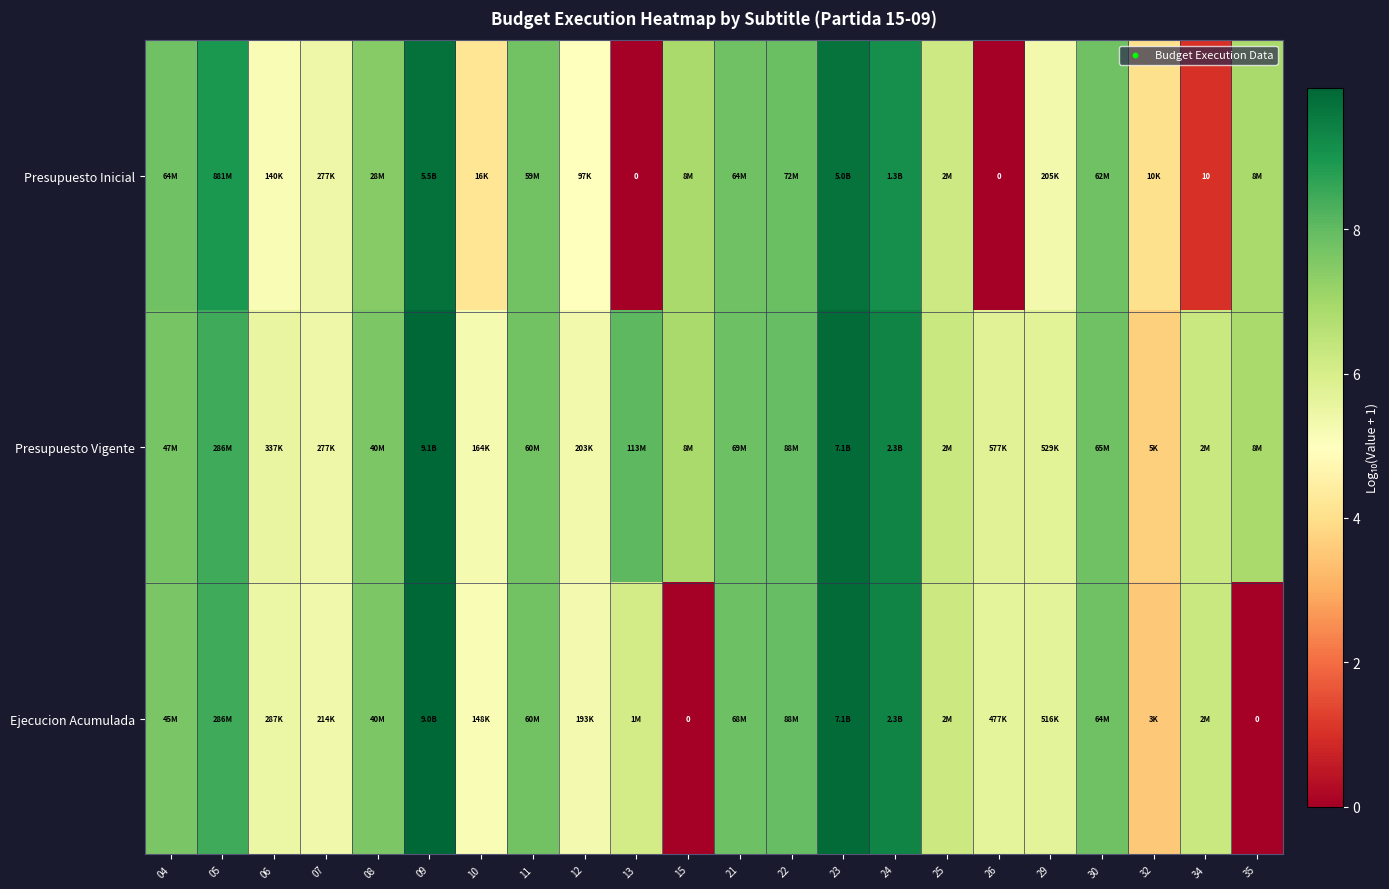

Between 32 and 05, which is larger?

05